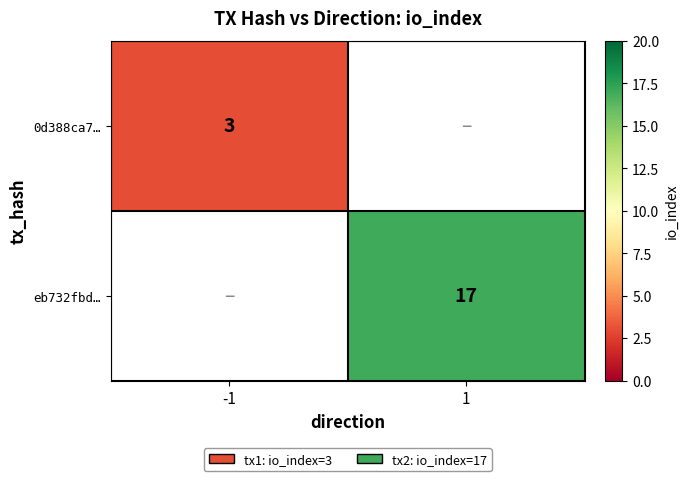

True or false: eb732fbd… has a value of 29 at 1.

False